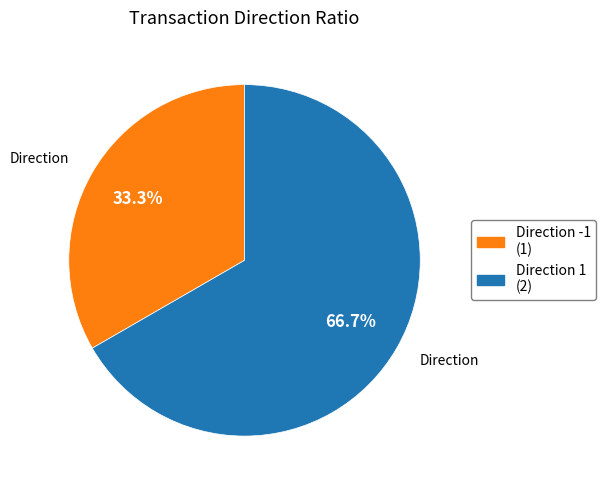

Does any single category account for the majority?

Yes